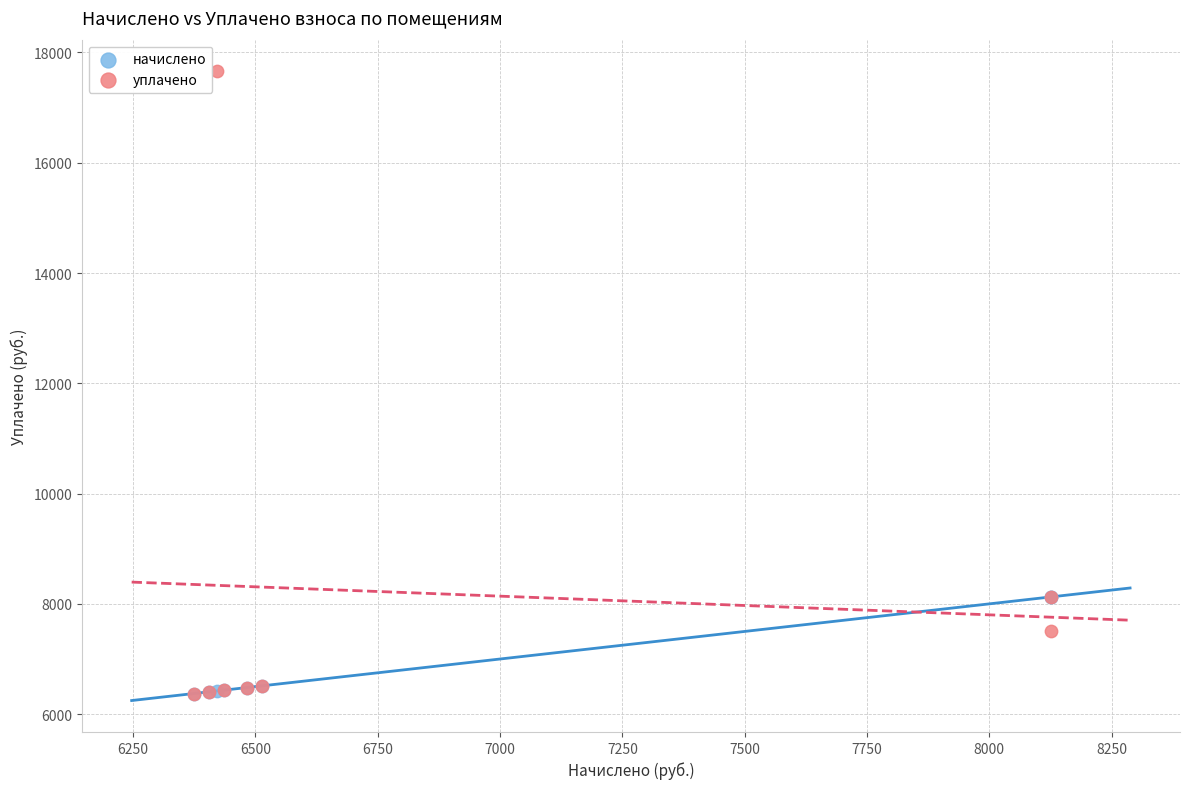

What are all the series names shown in the legend?

начислено, уплачено